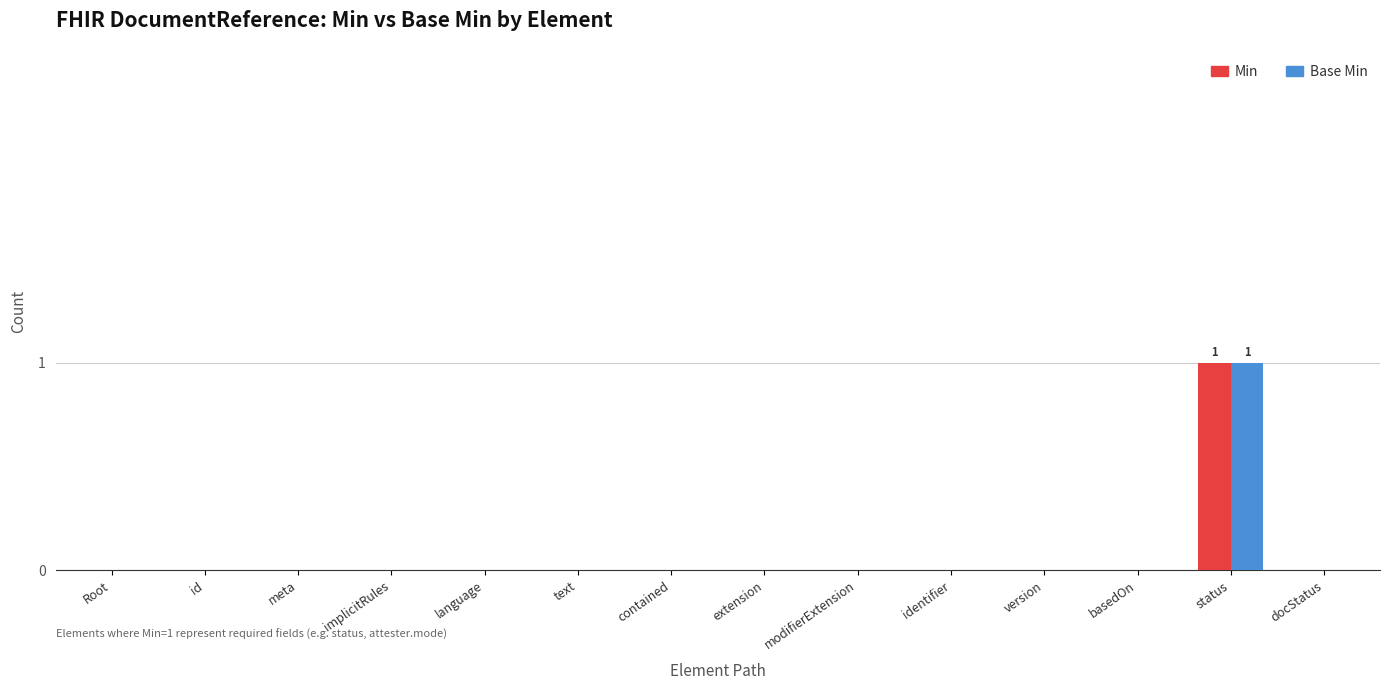

The value of Min at id is 0. True or false?

True